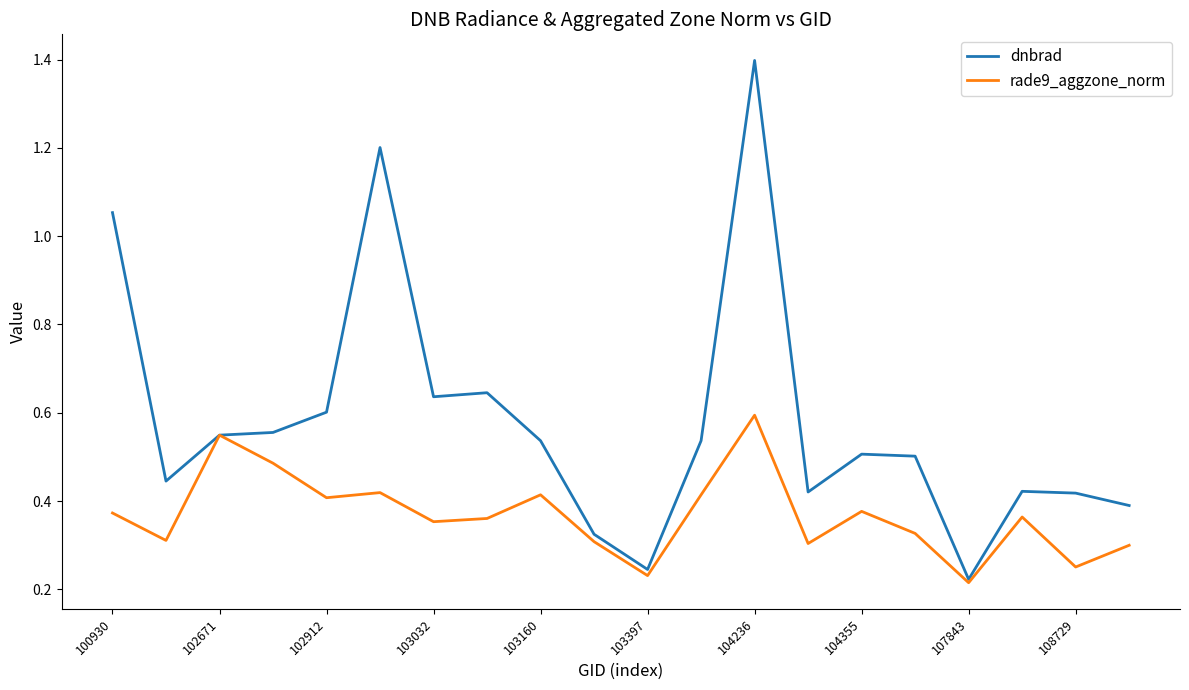

List the series in order of their overall mean, lowest first.

rade9_aggzone_norm, dnbrad